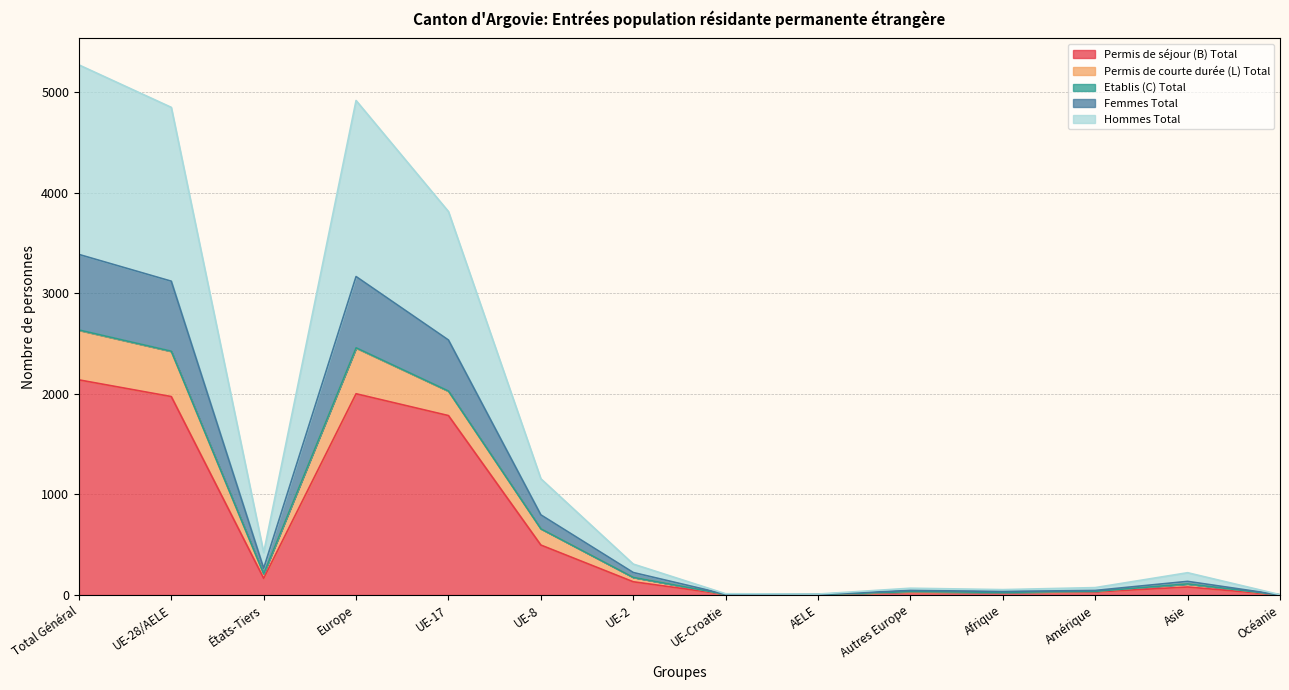

True or false: Femmes Total and Hommes Total cross at least once.

False